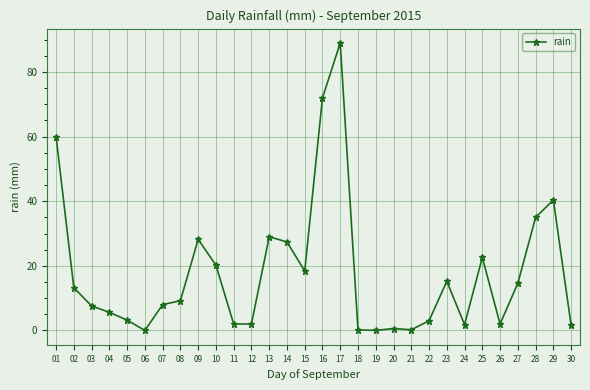

True or false: there are more than 1 points higher than both neighbors.

True